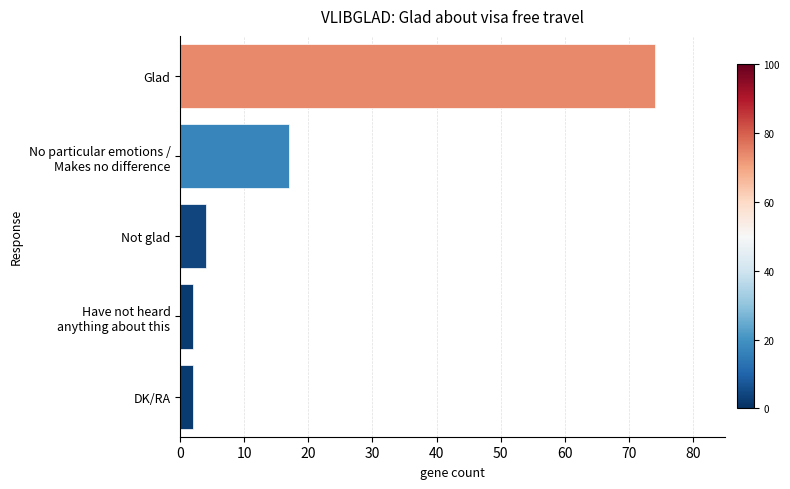

Reading top to bottom, list all the values displayed in this chart.

74	17	4	2	2